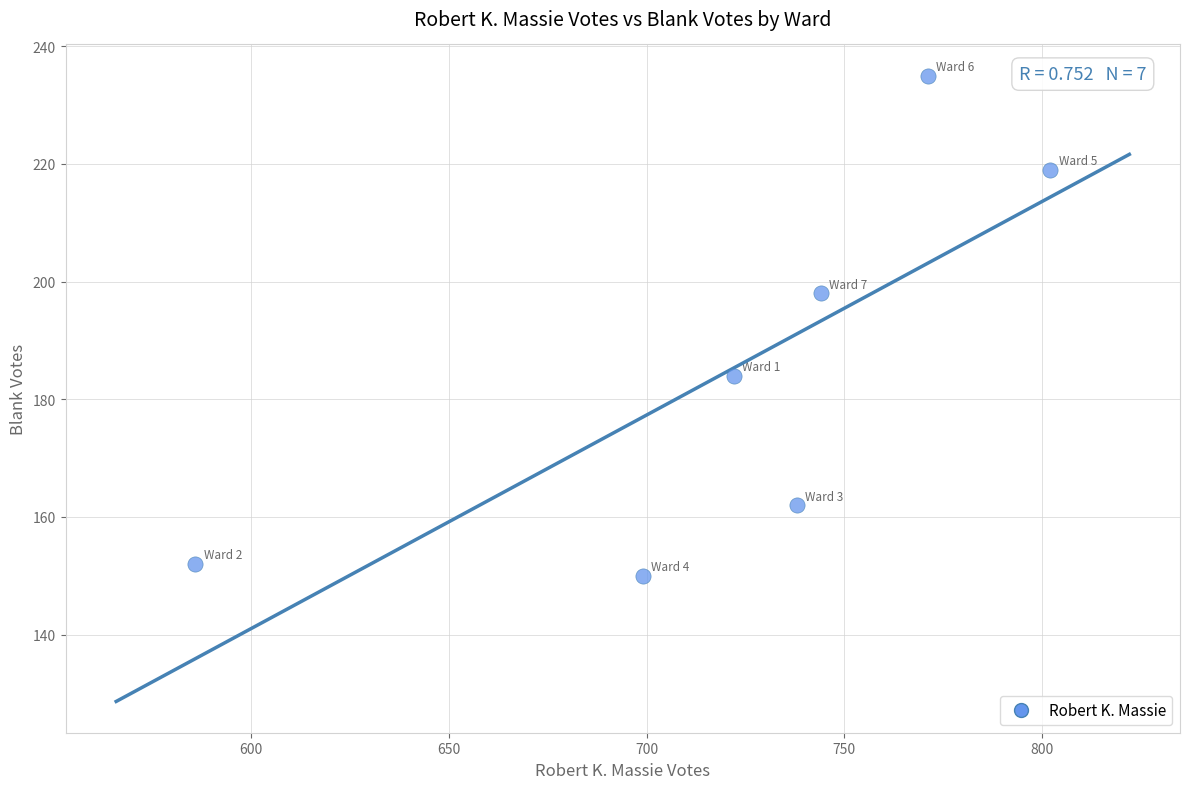

What is the average Y value?

186